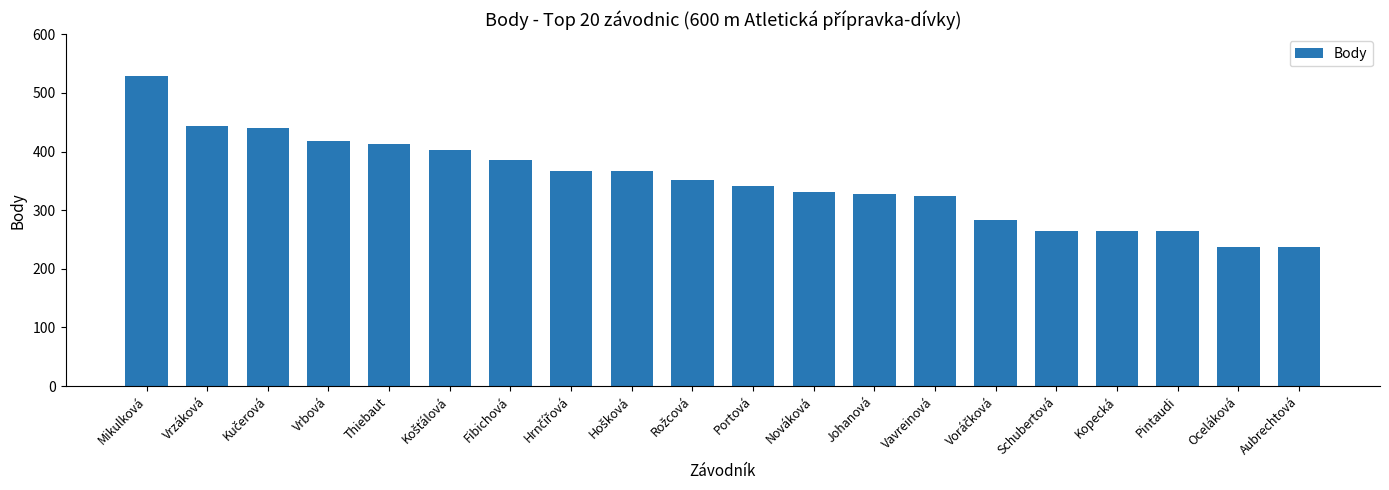

What is the label of the 8th bar from the right?

Johanová